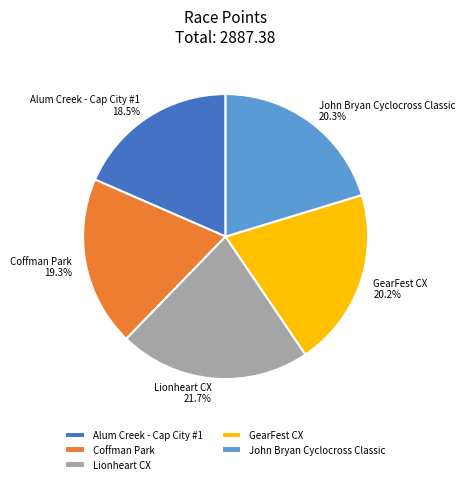

To the nearest percent, what percentage of the pie is Lionheart CX?

22%